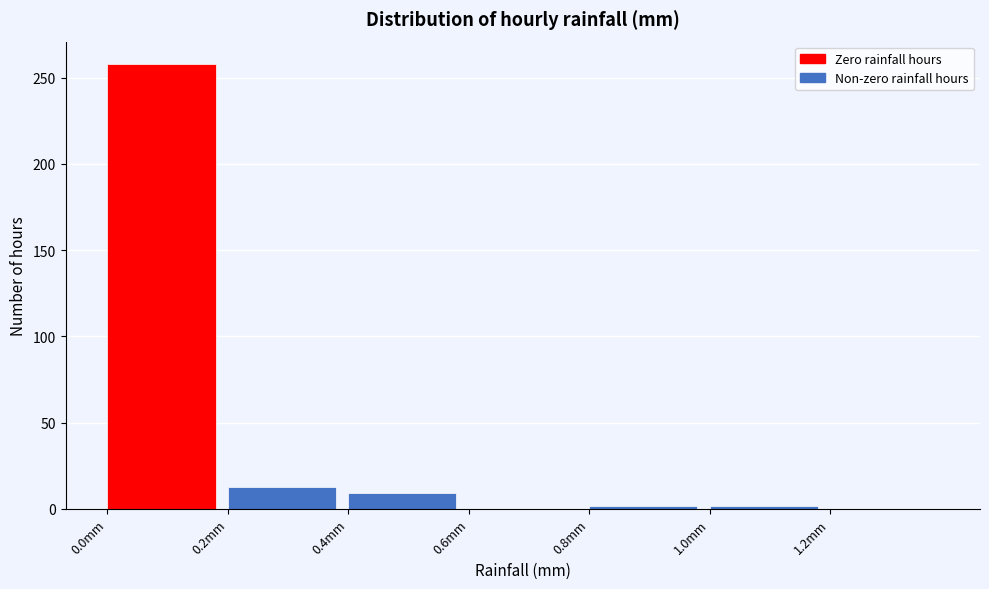

How tall is the bar that spans 0.2 to 0.4 on the x-axis? The values are not printed on the chart, so give them approximately, as read against the axis.

15